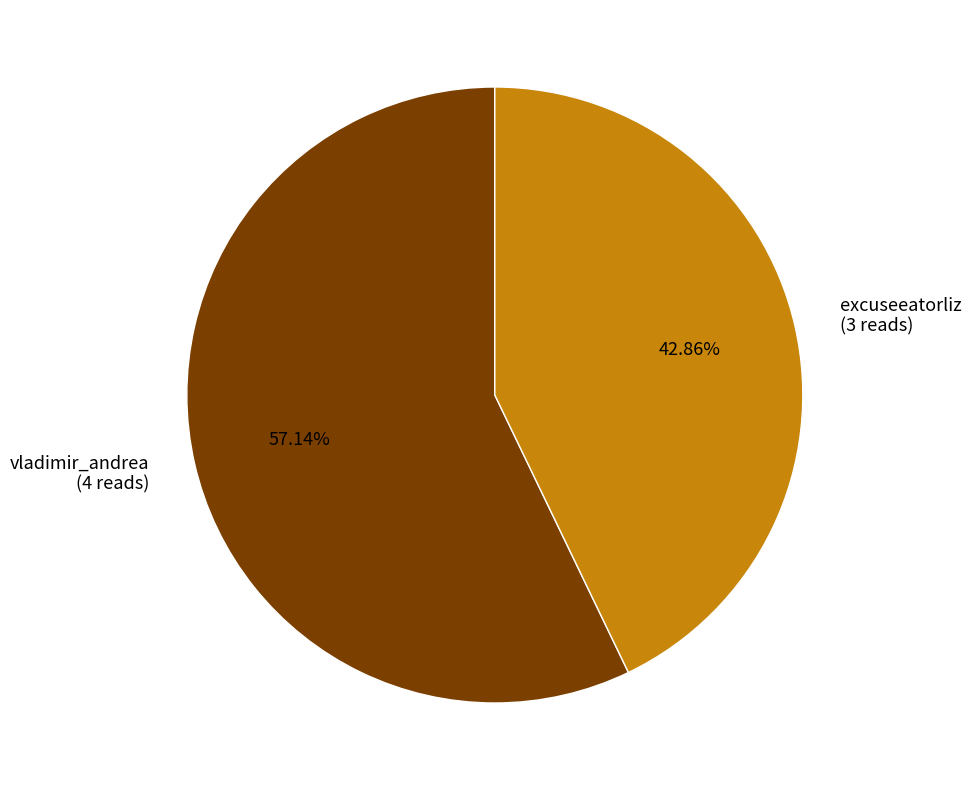

How many segments does this pie chart have?

2